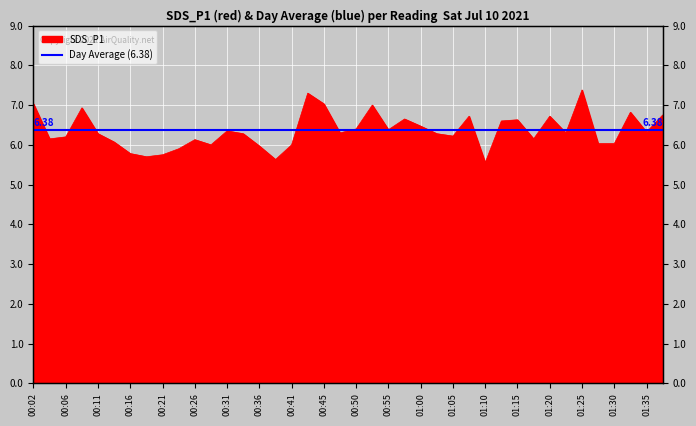

What is the difference between the maximum and minimum values?

1.8